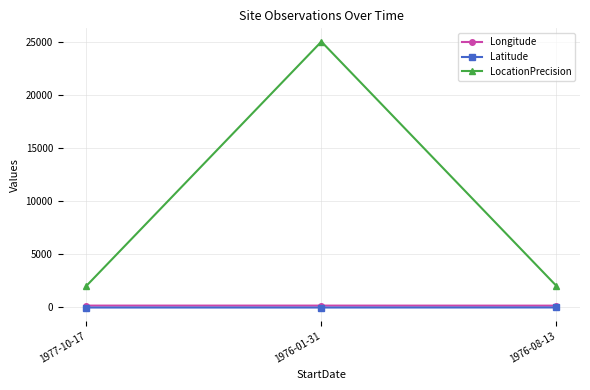

What is the label of the 2nd point from the left?

1976-01-31